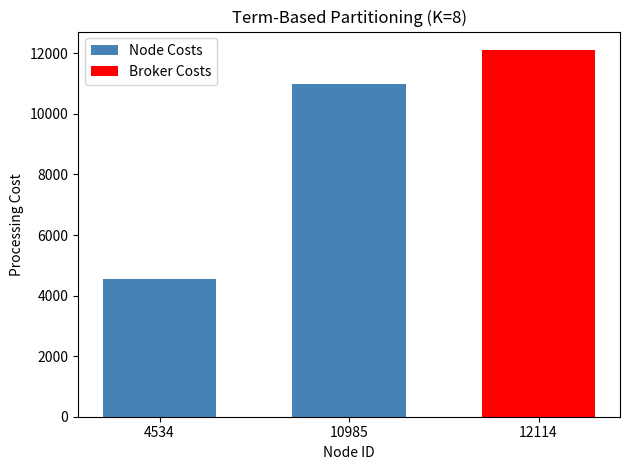

Reading right to left, list all the values displayed in this chart.

Node Costs: 12114	10985	4534
Broker Costs: 12114	0	0